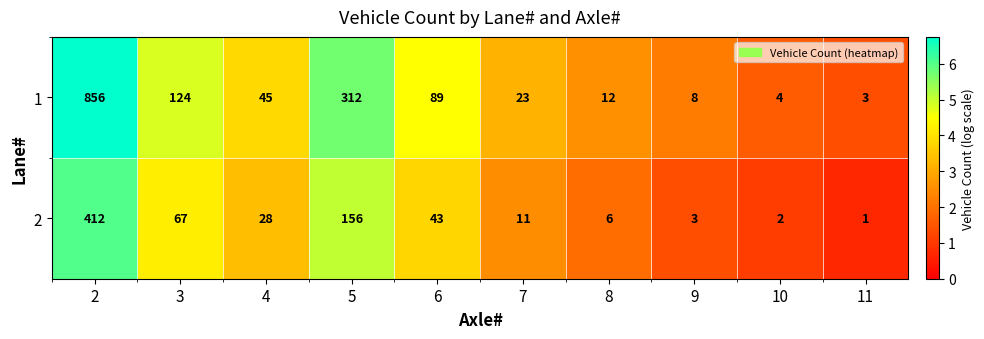

The value of 1 at 6 is 89. True or false?

True